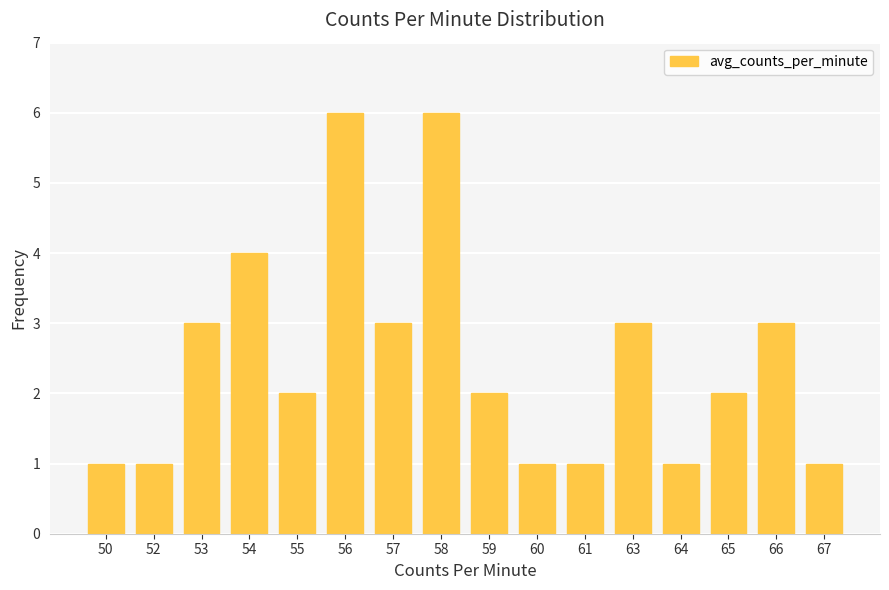

The value at 54 is 6. True or false?

False